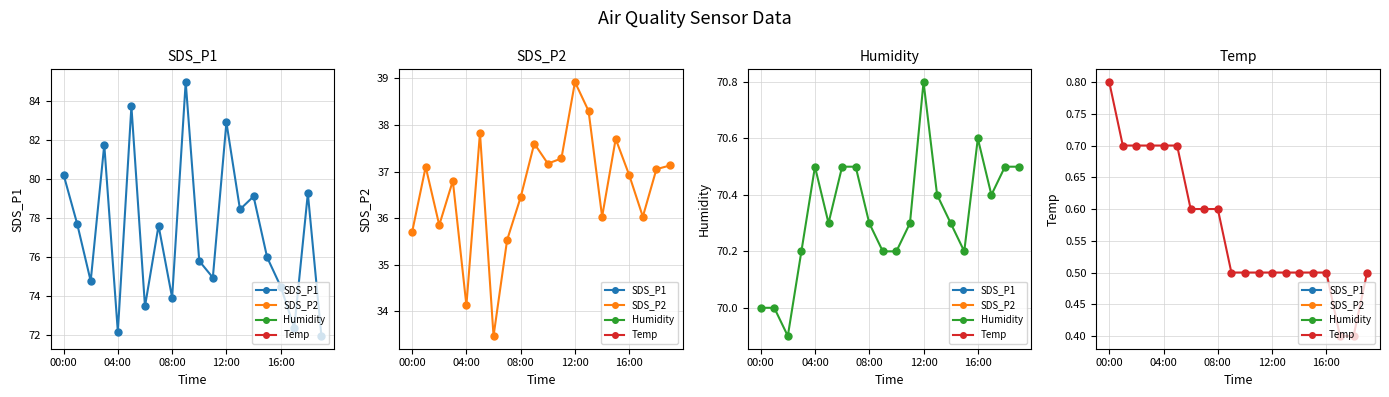

What is the value of the SDS_P1 point at the 18th from the left?

72.3